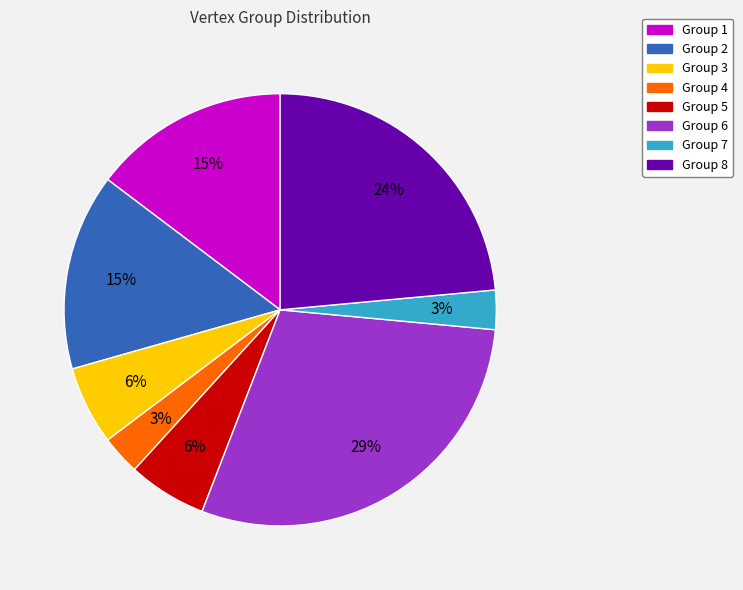

To the nearest percent, what portion does Group 3 represent?

6%